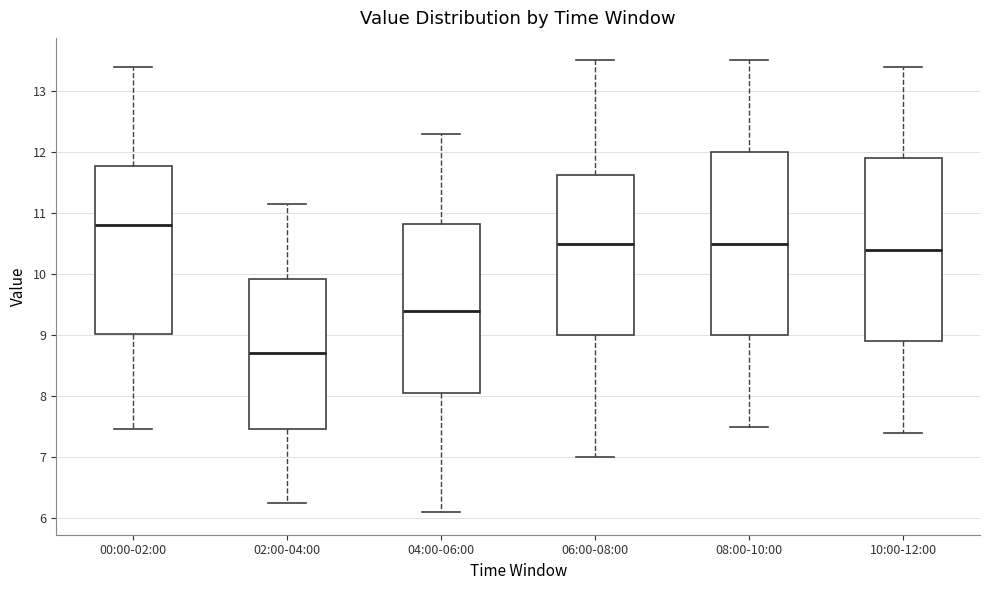

Which box has the highest median line?

00:00-02:00